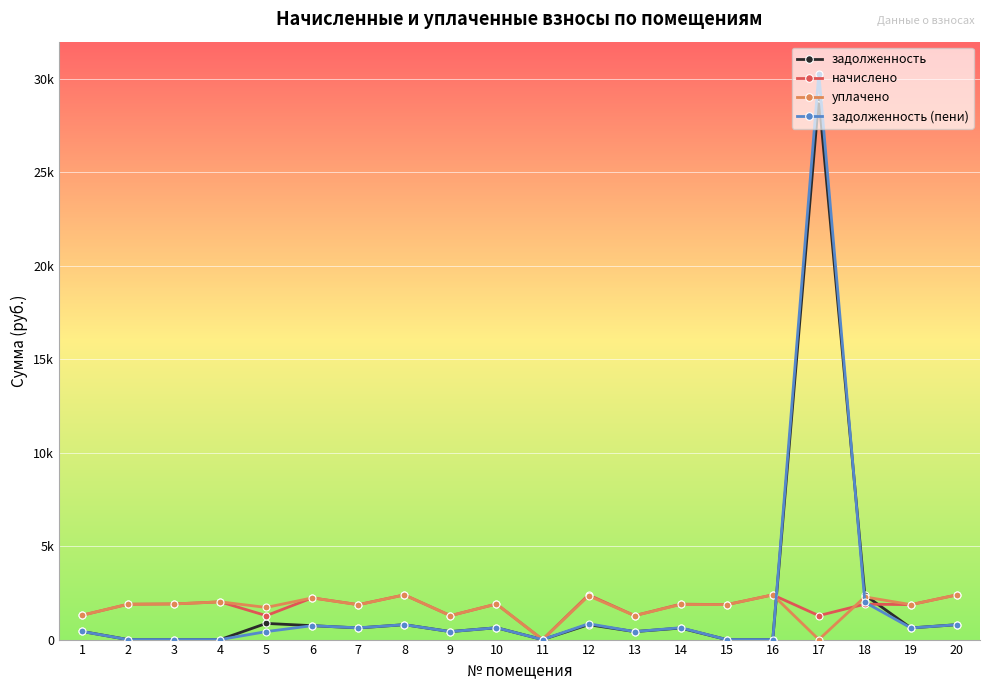

Is this an area chart (filled region under the line)?

No